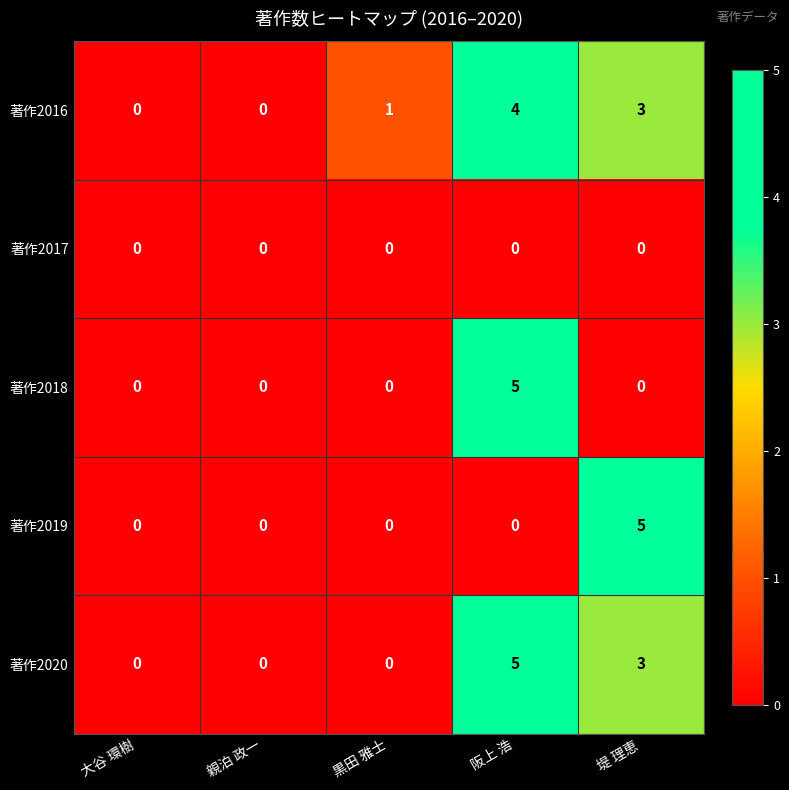

Count the 著作2016 values in the range 0 to 3.

4